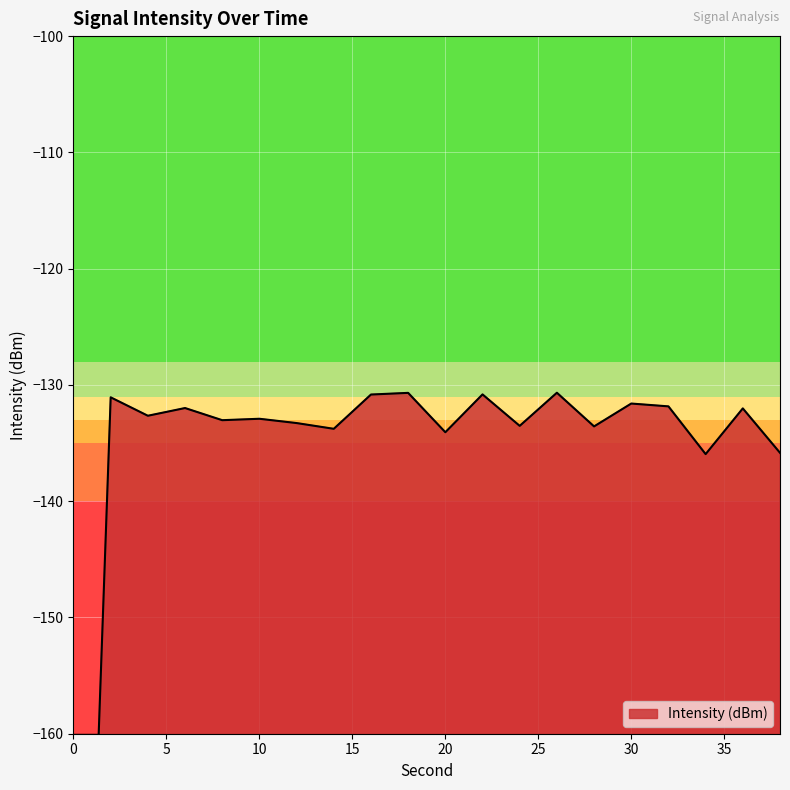

What is the minimum value shown in the chart?

-220.8